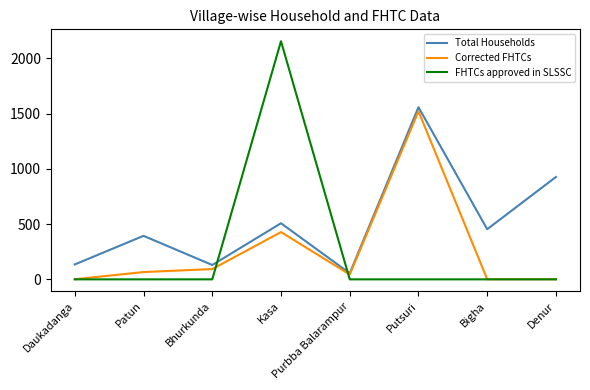

Where is Total Households nearest to the value 807?

Denur